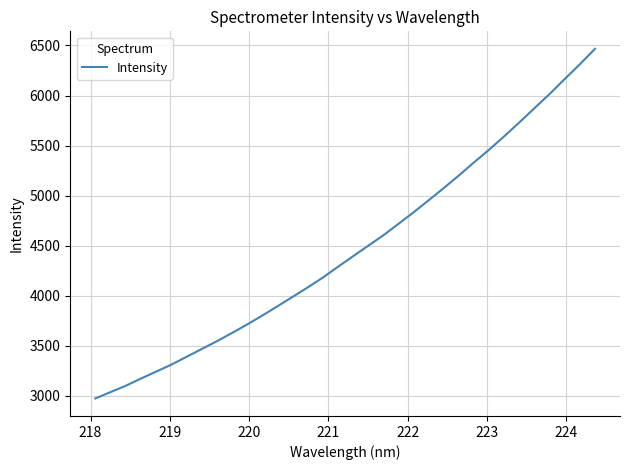

Reading left to right, what are all the values shown in this chart?

2971.2	3034.8	3097.7	3169.3	3238.6	3308.5	3386.0	3464.2	3541.8	3624.3	3709.5	3798.8	3891.0	3985.3	4079.9	4178.2	4286.3	4392.0	4496.8	4601.4	4715.5	4831.5	4952.1	5074.7	5200.4	5331.4	5458.3	5592.7	5731.5	5874.0	6015.8	6165.2	6312.4	6466.8